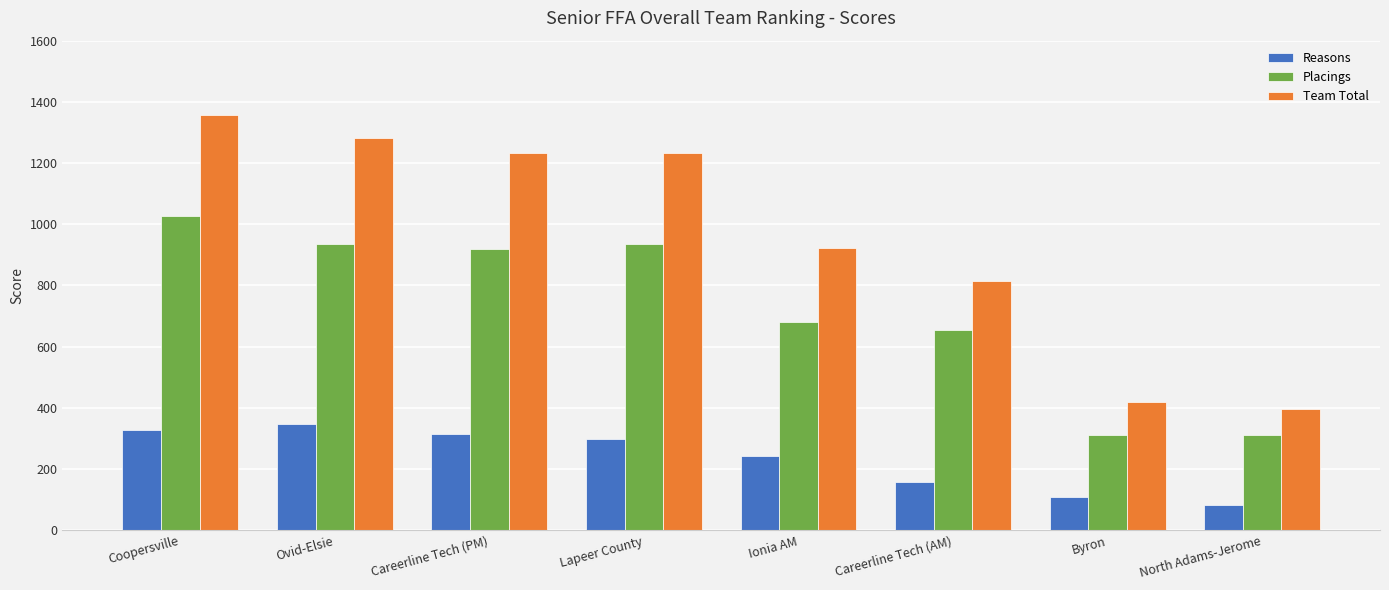

Which series has the largest range (max minus min)?

Team Total